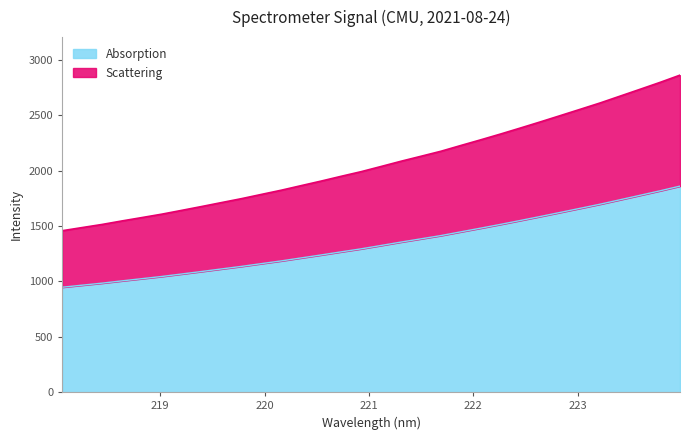

At which label does the data first exceed 1325?

221.1174